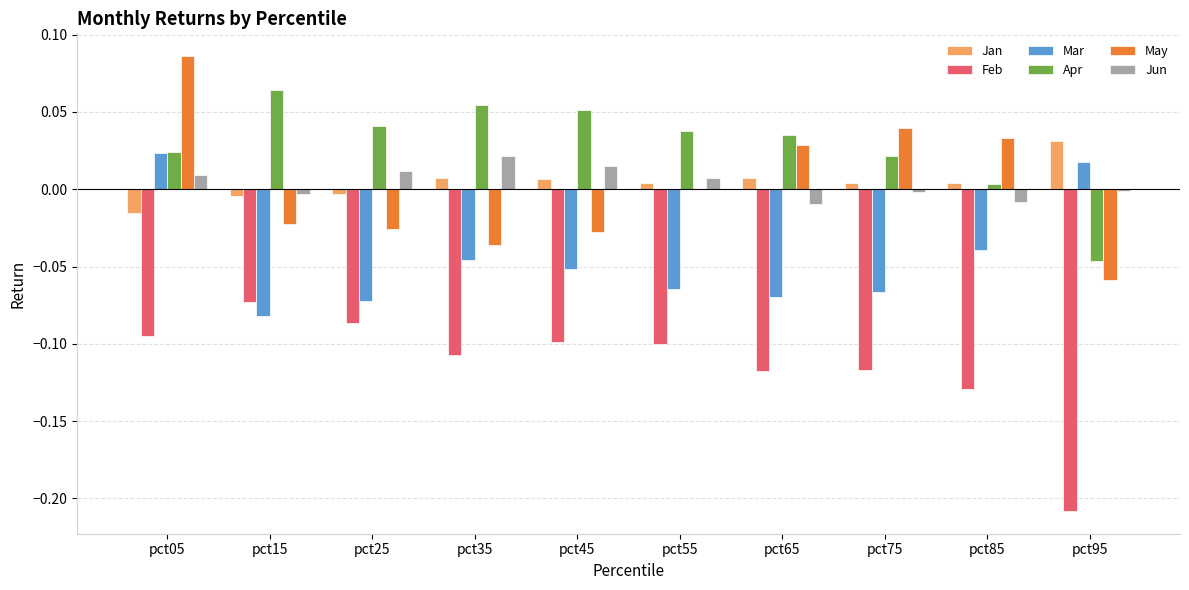

At which category does the chart reach its peak across all series?

pct05